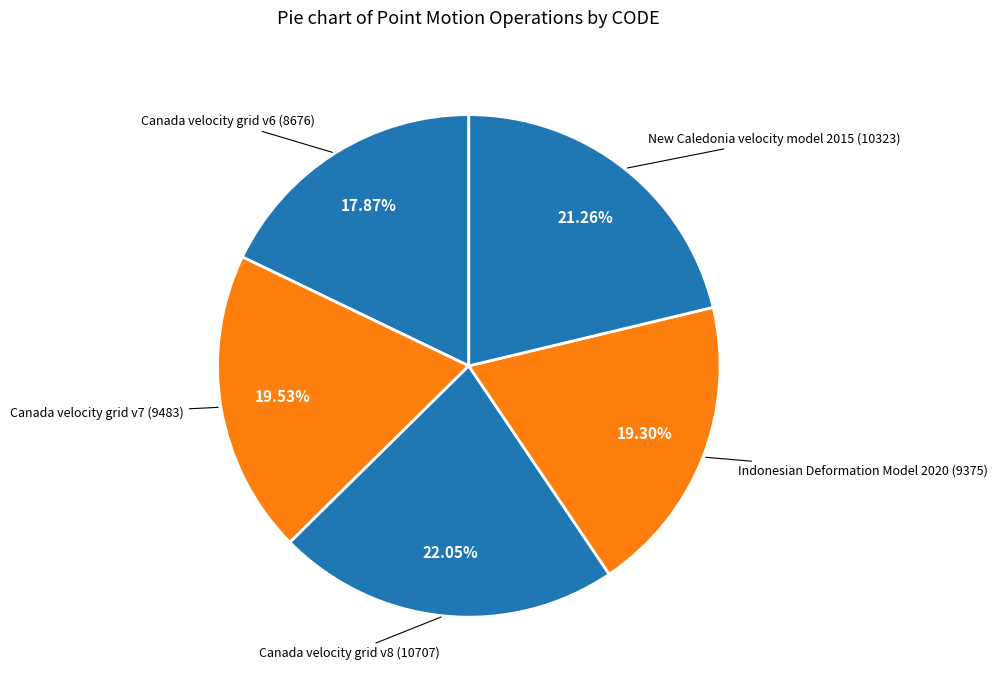

Does Indonesian Deformation Model 2020 represent more than half of the total?

No